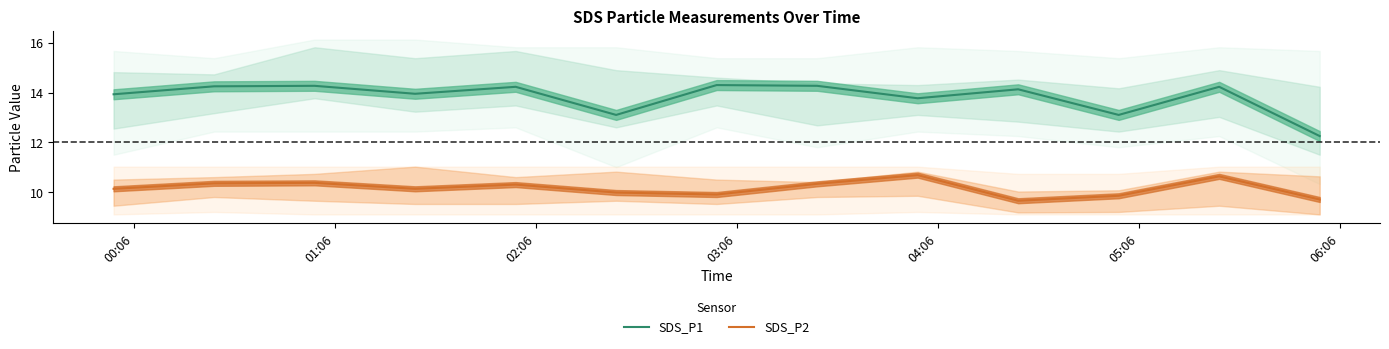

True or false: SDS_P1 and SDS_P2 intersect in this chart.

False